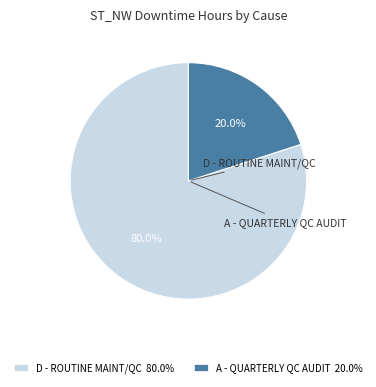

Which slice represents more than half of the pie?

D - ROUTINE MAINT/QC 80.0%